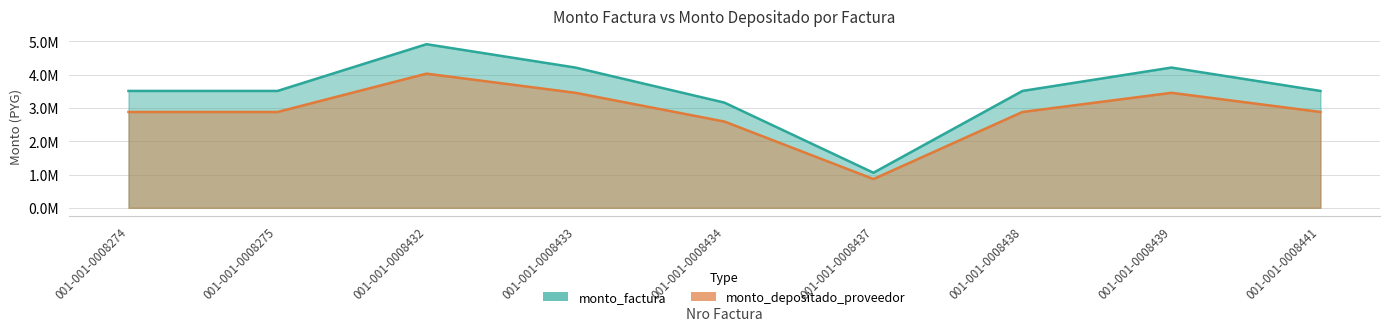

List the series in order of their peak value, highest first.

monto_factura, monto_depositado_proveedor